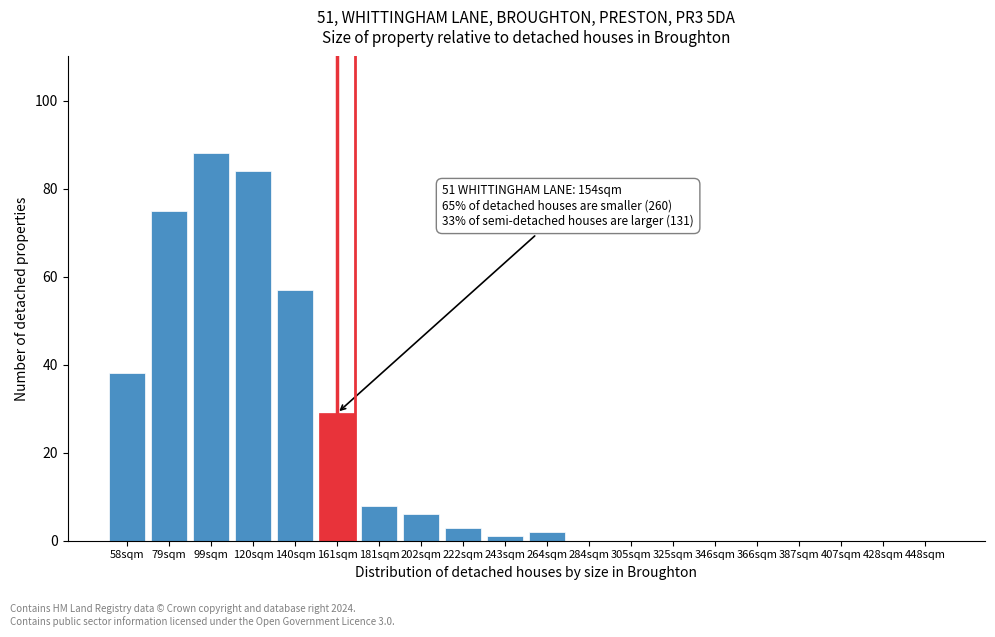

Reading left to right, what are all the values shown in this chart?

58sqm=38	79sqm=75	99sqm=88	120sqm=84	140sqm=57	161sqm=29	181sqm=8	202sqm=6	222sqm=3	243sqm=1	264sqm=2	284sqm=0	305sqm=0	325sqm=0	346sqm=0	366sqm=0	387sqm=0	407sqm=0	428sqm=0	448sqm=0